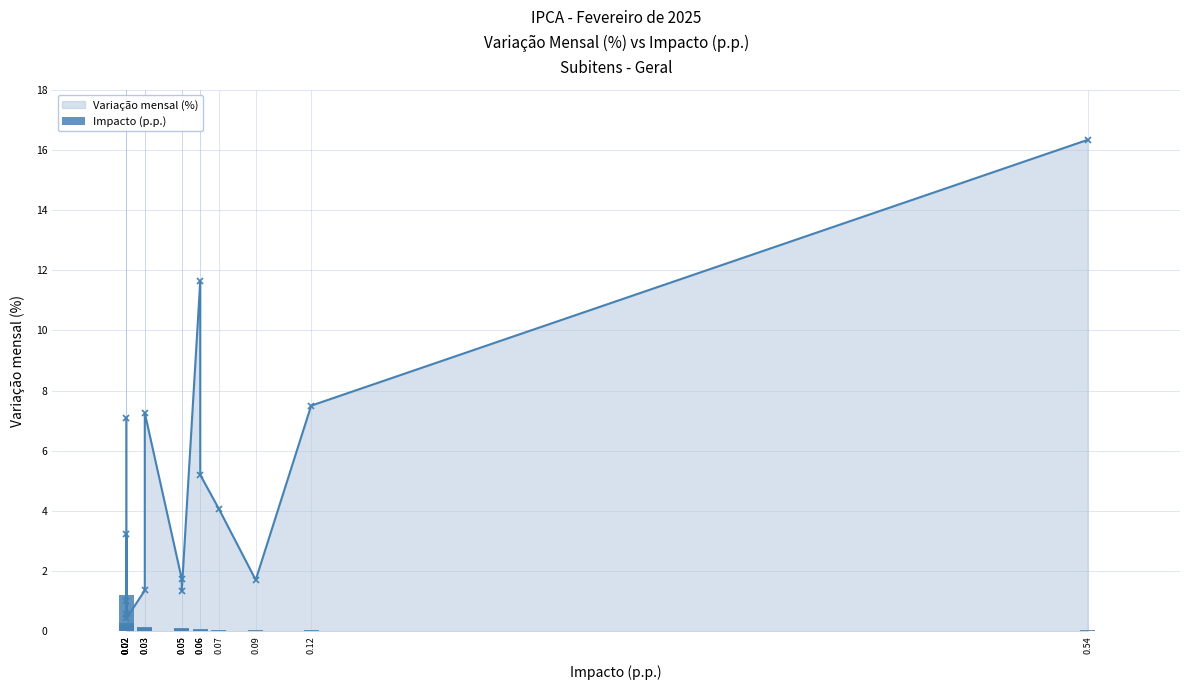

Rank the series at 0.02 from lowest to highest value.

Impacto (p.p.), Variação mensal (%)